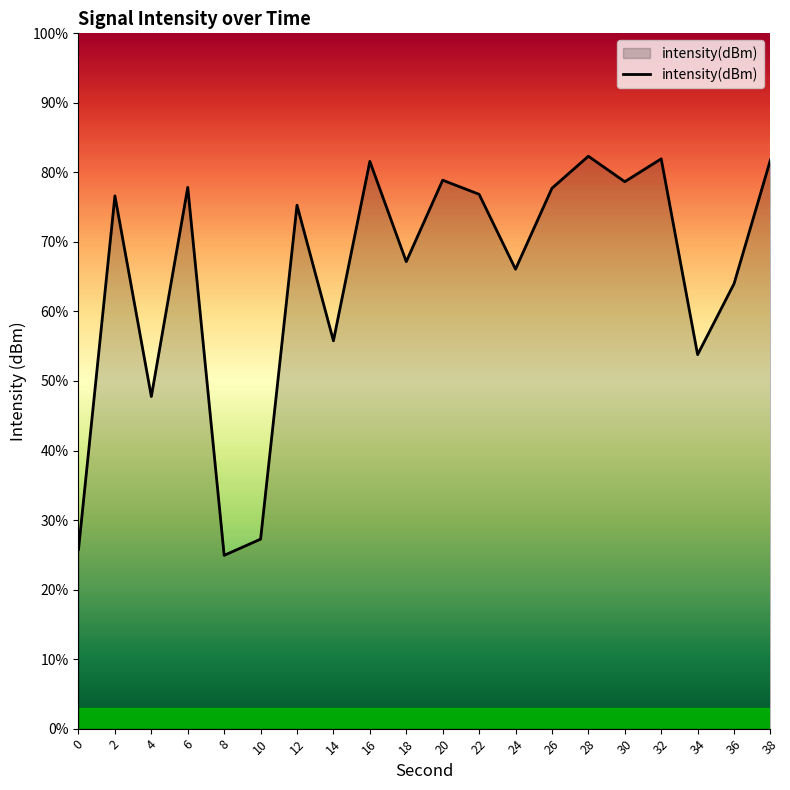

Reading right to left, list all the values displayed in this chart.

38=-120.5	36=-125.8	34=-128.9	32=-120.4	30=-121.4	28=-120.3	26=-121.7	24=-125.2	22=-121.9	20=-121.3	18=-124.9	16=-120.5	14=-128.3	12=-122.4	10=-136.8	8=-137.5	6=-121.6	4=-130.7	2=-122.0	0=-137.3